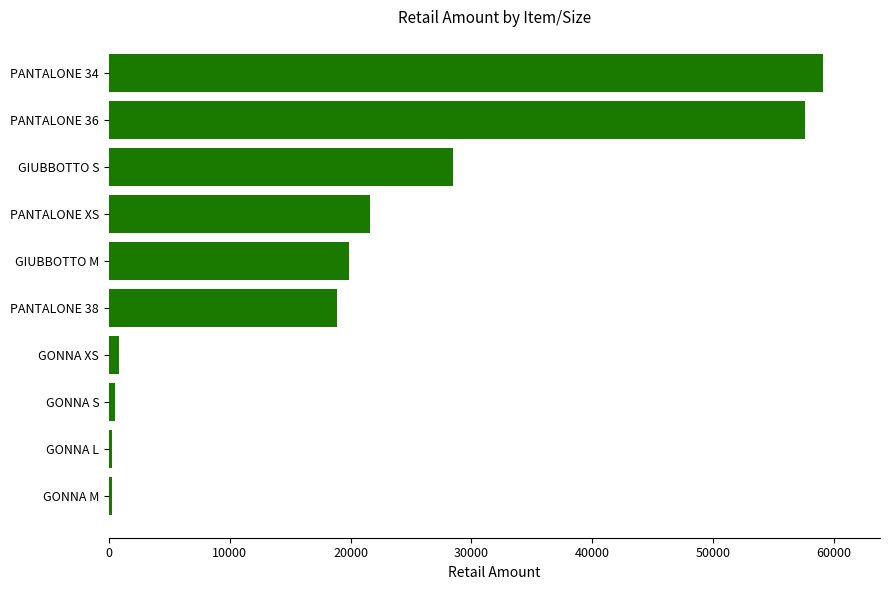

What is the difference between the maximum and minimum values?

58836